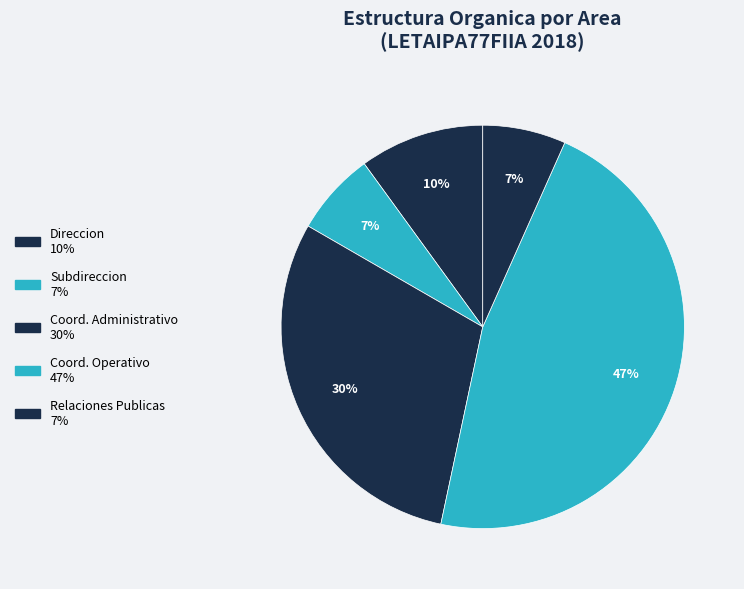

What is the largest slice in the pie chart?

Coord. Operativo